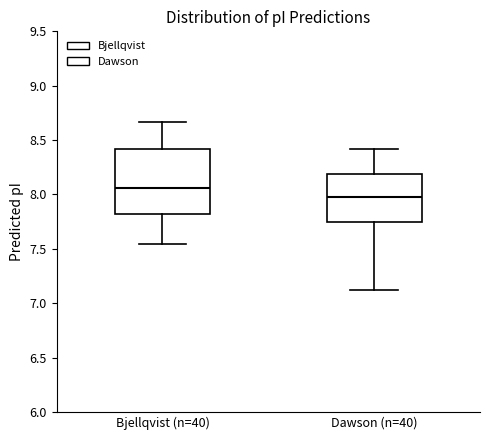

Which box's median line is the lowest?

Dawson (n=40)